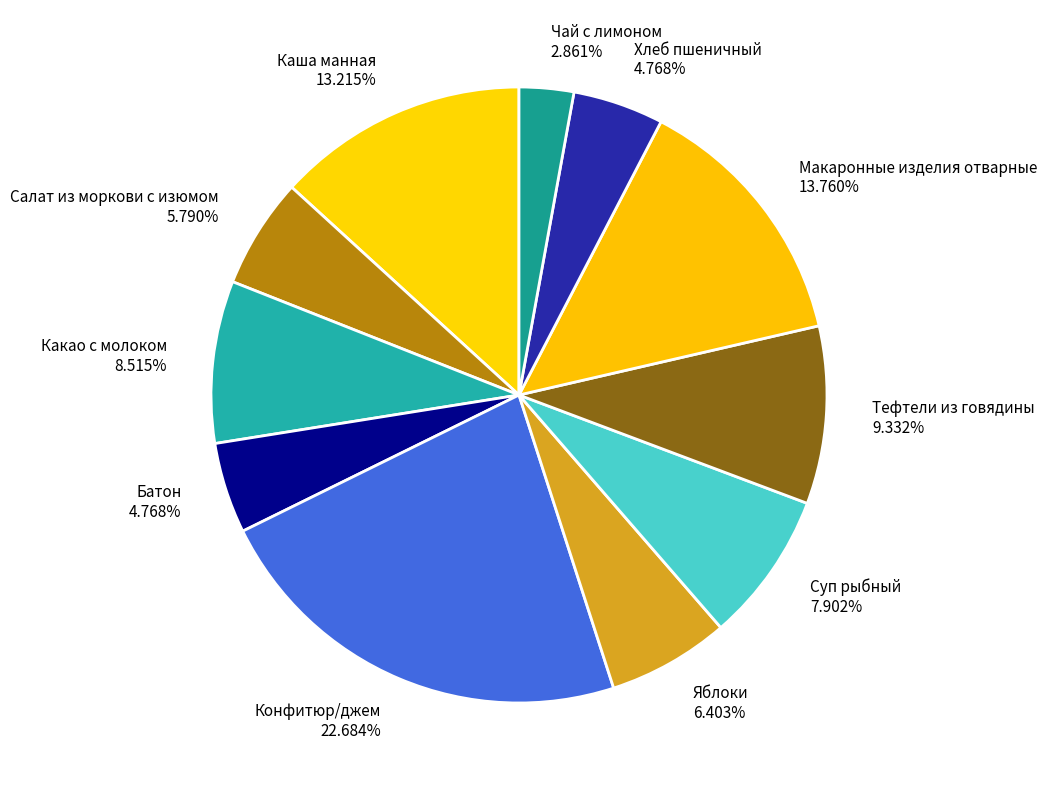

Is there any slice that represents more than half of the pie?

No